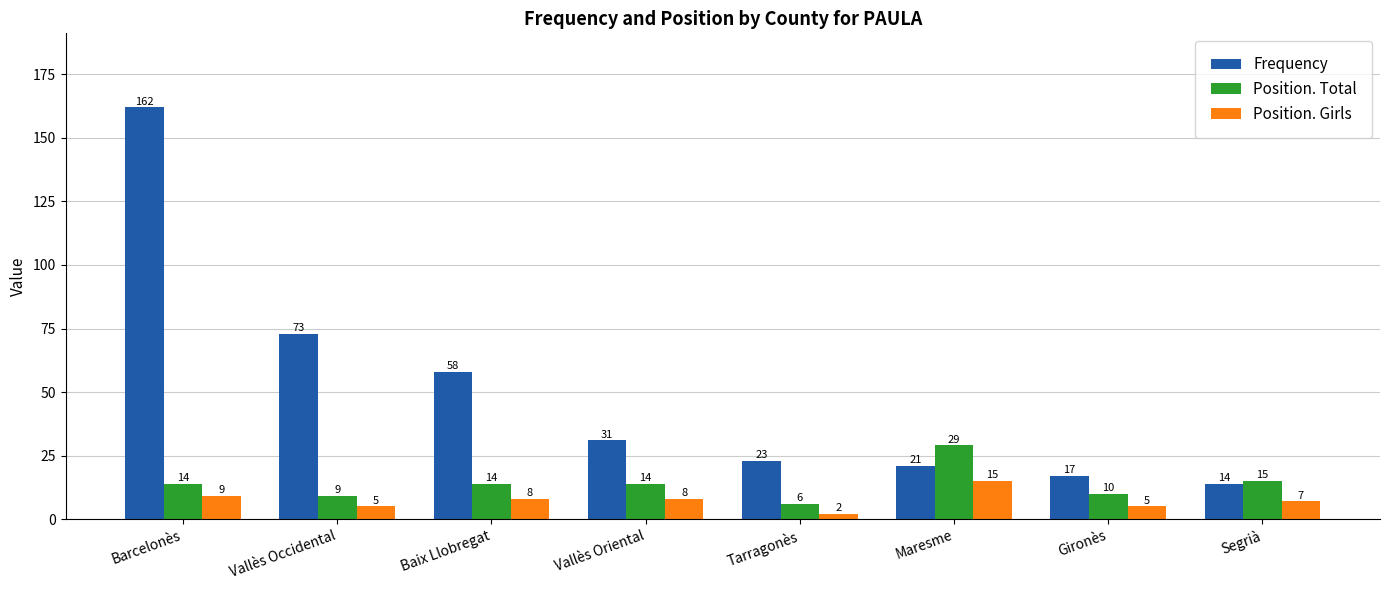

What is the total value across all series at Barcelonès?

185